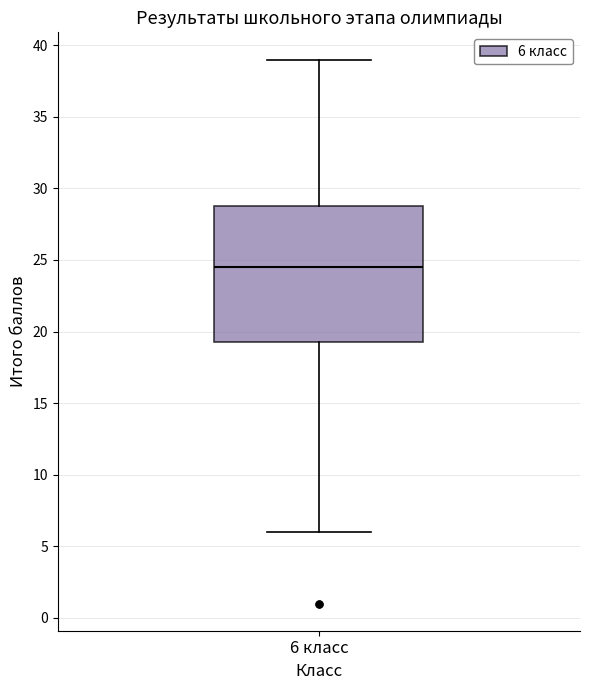

Read this box plot against the y-axis: the position of the median line, the range covered by the box, and the ends of both whiskers. The values are not printed on the chart, so give them approximately, as read against the axis.

median 24.5, box 19.5 to 29.0, whiskers 6.0 to 39.0